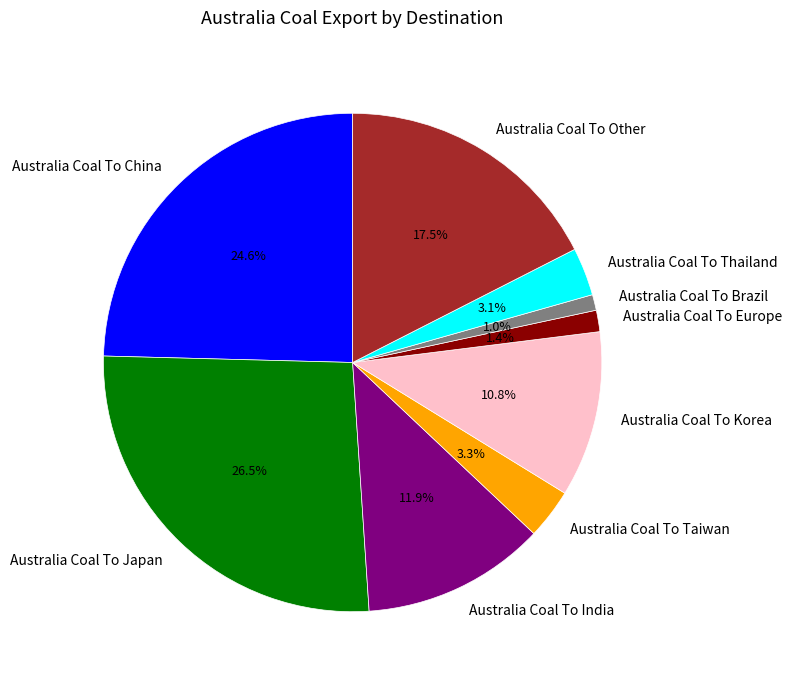

What is the largest slice in the pie chart?

Australia Coal To Japan